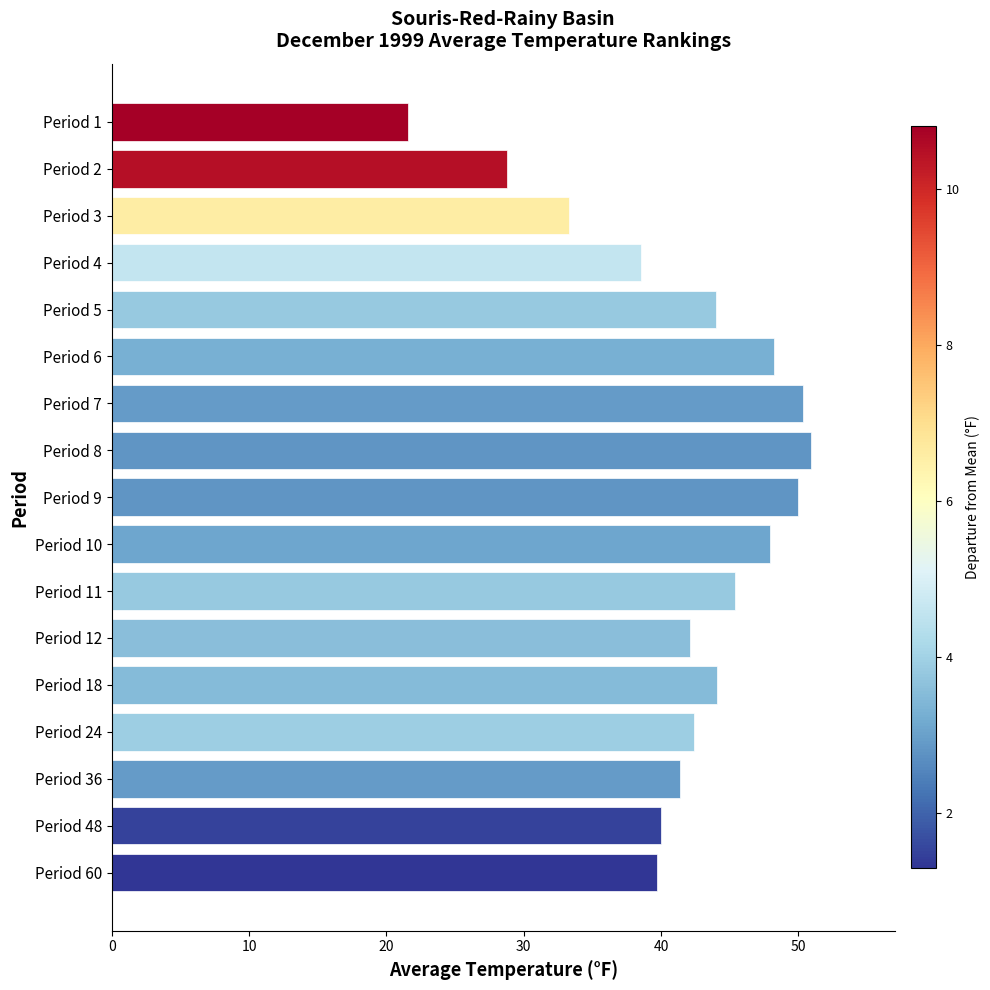

What is the approximate value at Period 7?

50.3